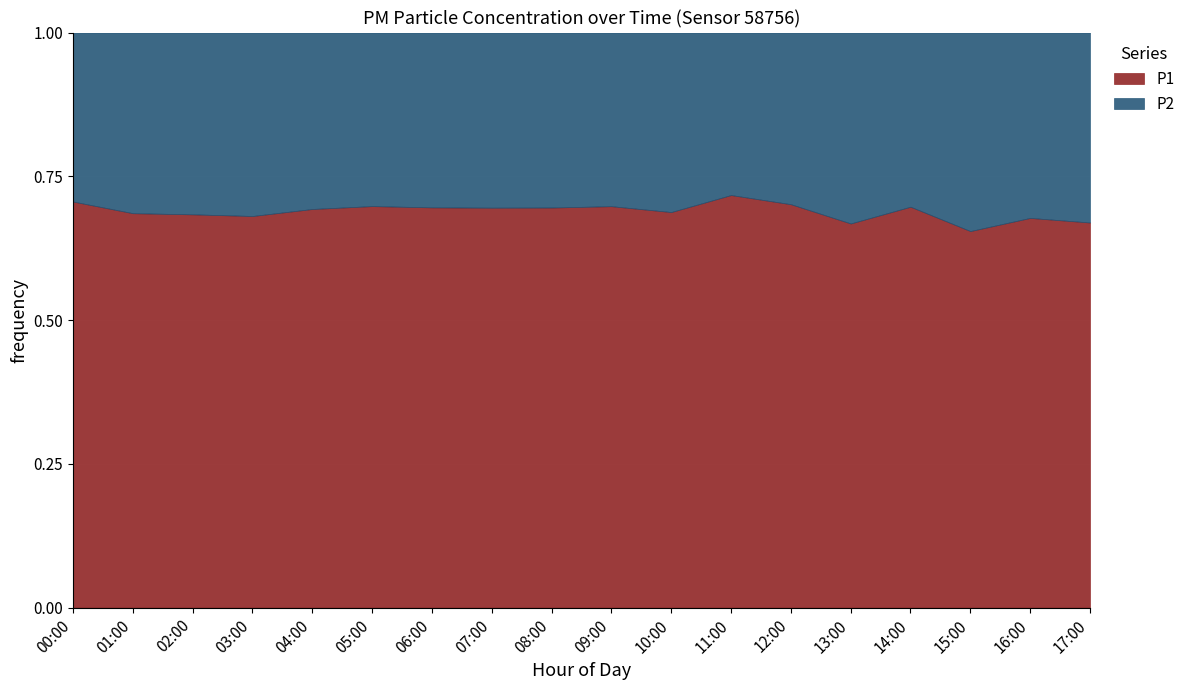

How many lines are shown in the chart?

2